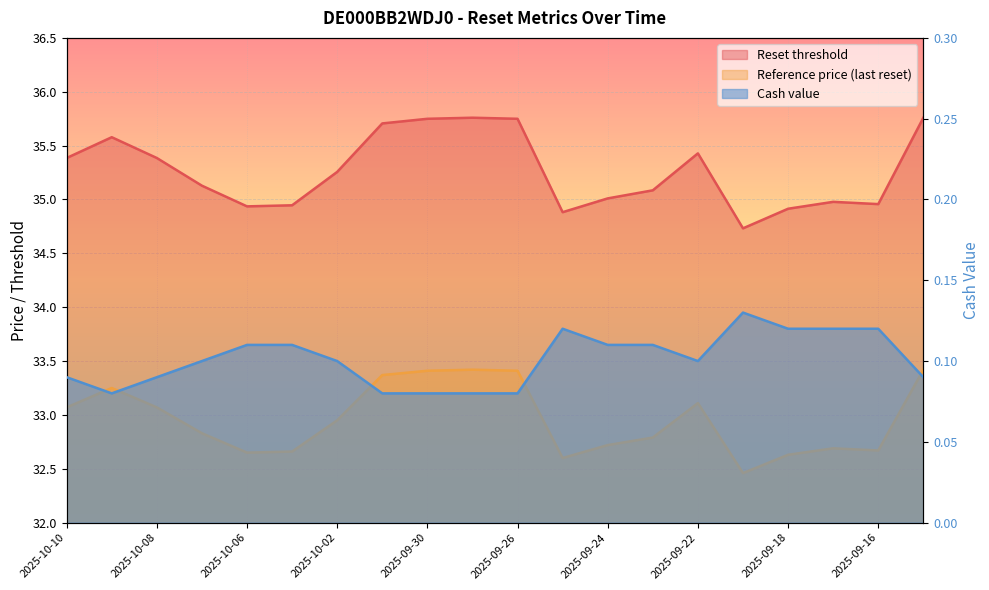

Rank the series by their maximum value, from lowest to highest.

Cash value, Reference price (last reset), Reset threshold